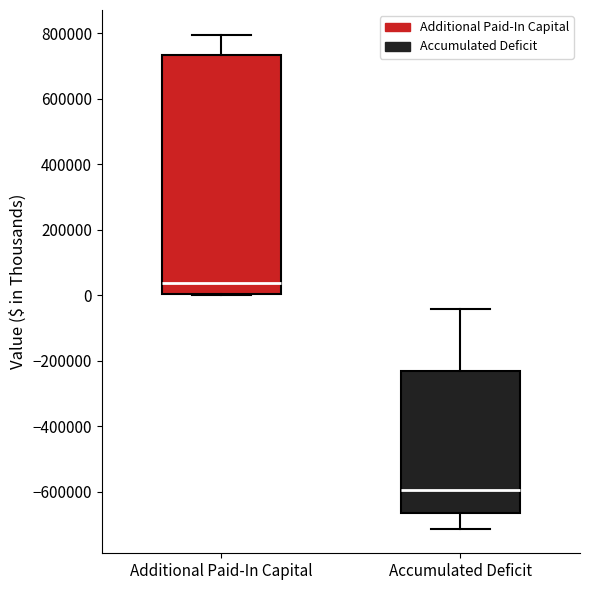

Reading left to right, transcribe this box plot: for each box, give where its median line is, the range the box spans, and where its two whiskers end, as read against the y-axis. The values are not printed on the chart, so give them approximately, as read against the axis.

Additional Paid-In Capital: median 40000, box 0 to 740000, whiskers 0 to 800000
Accumulated Deficit: median -600000, box -660000 to -240000, whiskers -720000 to -40000